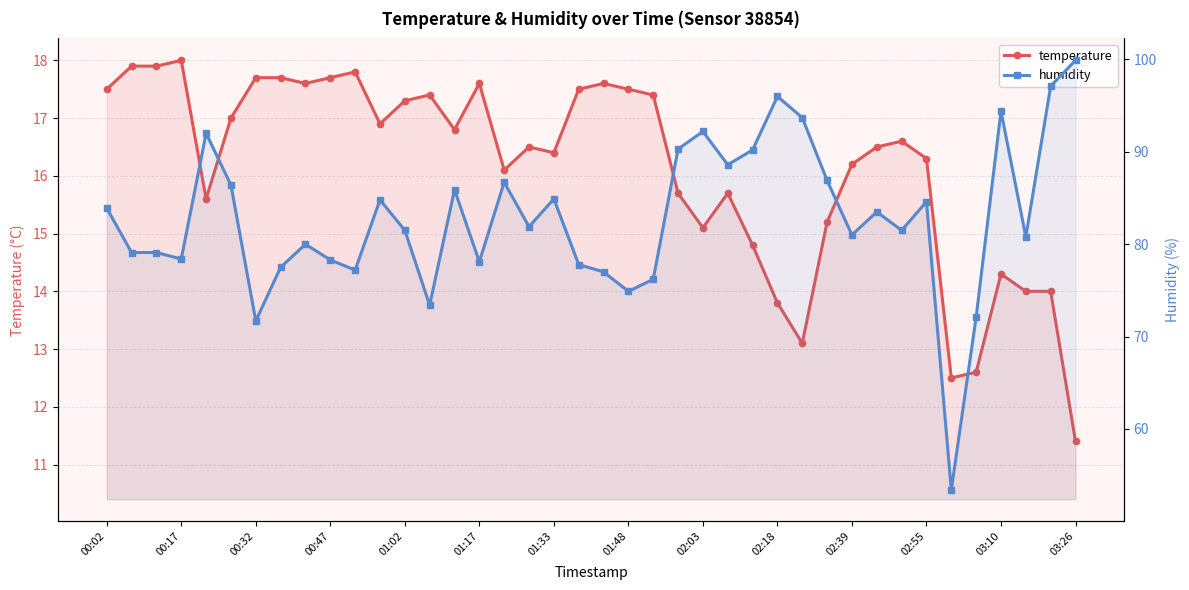

The value of humidity at 26 is 90.2. True or false?

True